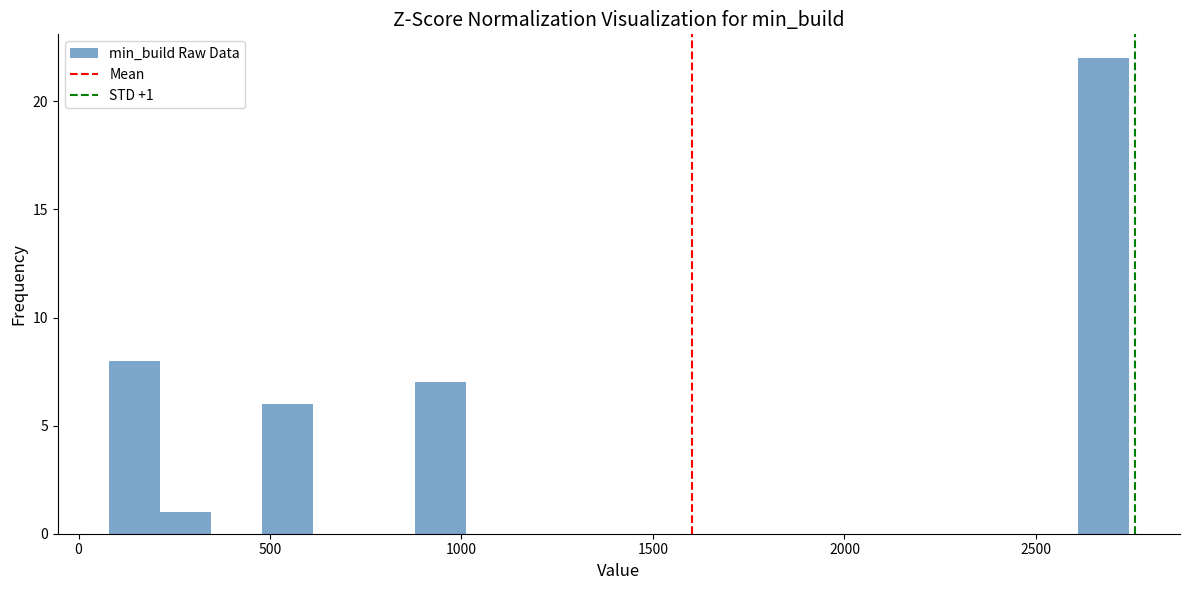

Around what value on the x-axis is the tallest bar? Give the approximate position of its centre, as read against the axis.

2700